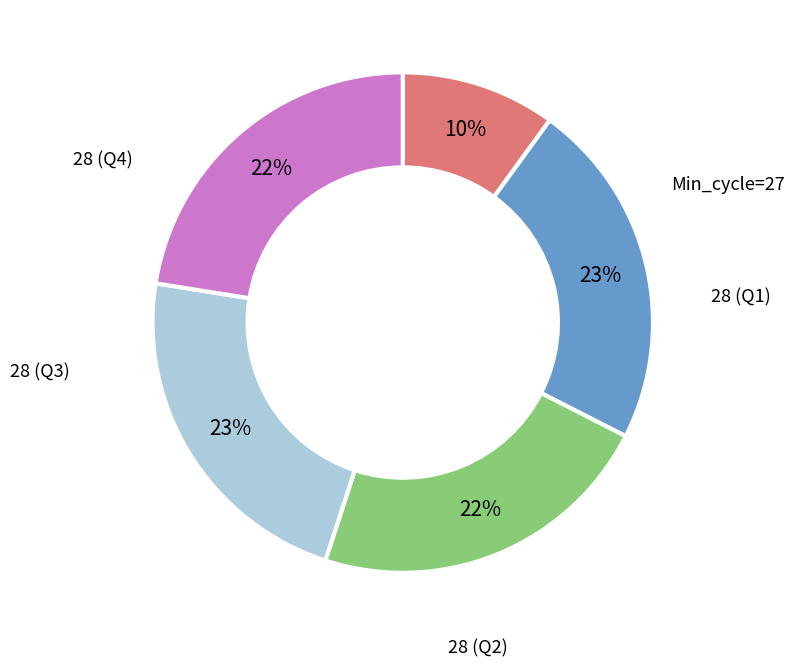

How many slices are in this pie chart?

5